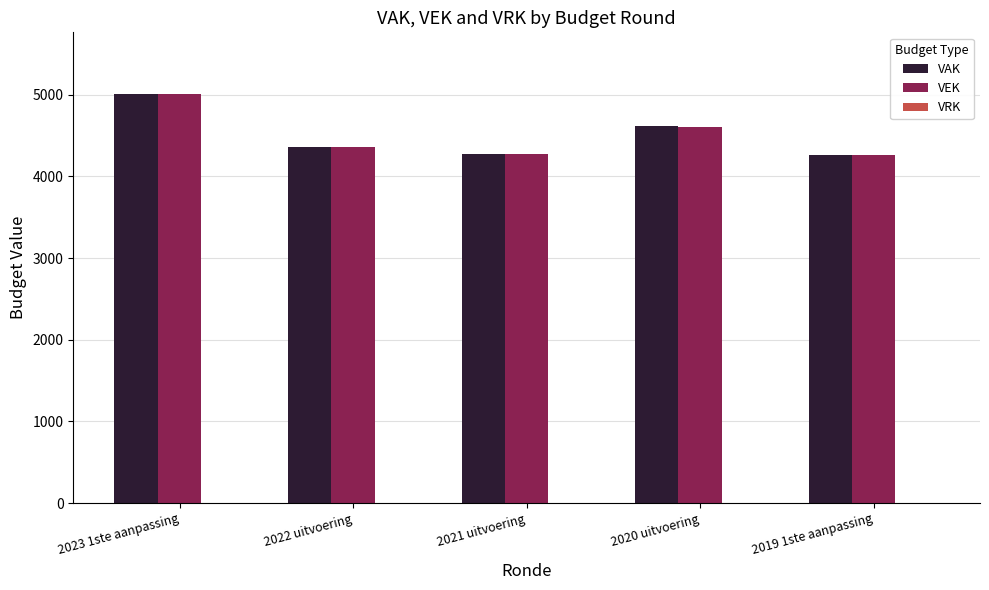

Is it true that VAK equals 5014 at 2023 1ste aanpassing?

True